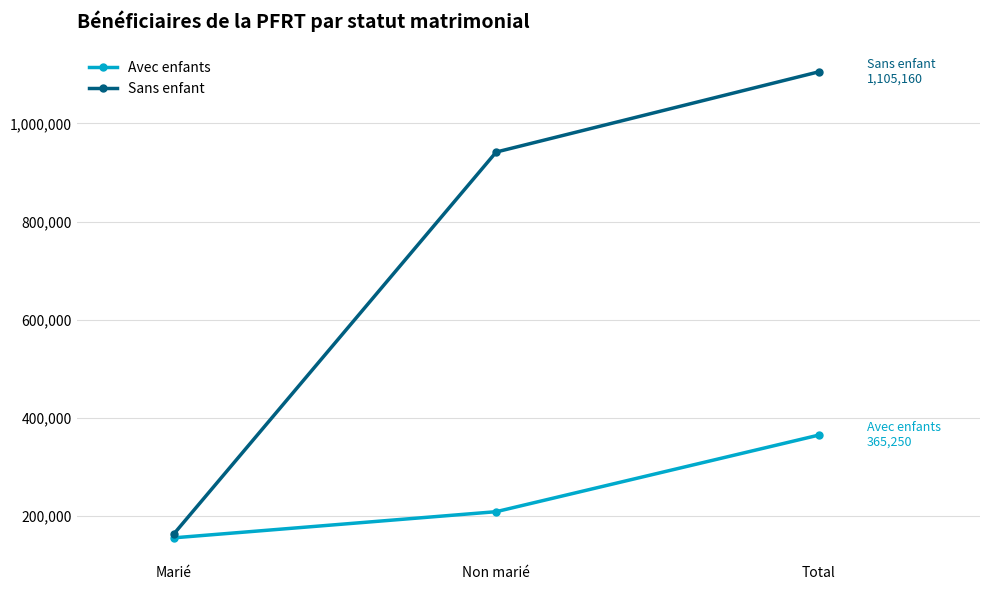

What is the label of the 3rd point from the left?

Total